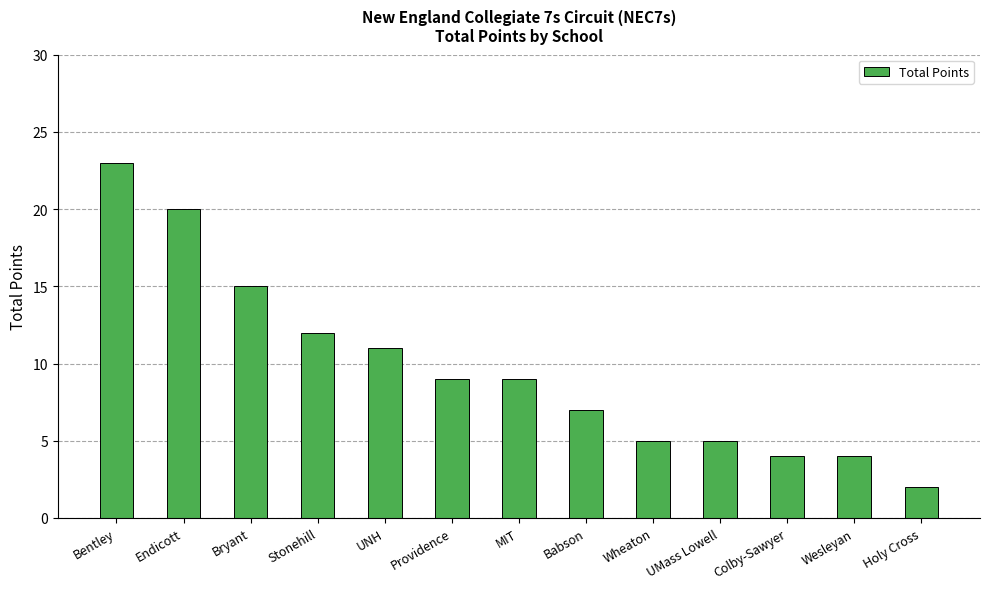

Reading left to right, transcribe all the data shown in this chart.

Bentley=23	Endicott=20	Bryant=15	Stonehill=12	UNH=11	Providence=9	MIT=9	Babson=7	Wheaton=5	UMass Lowell=5	Colby-Sawyer=4	Wesleyan=4	Holy Cross=2